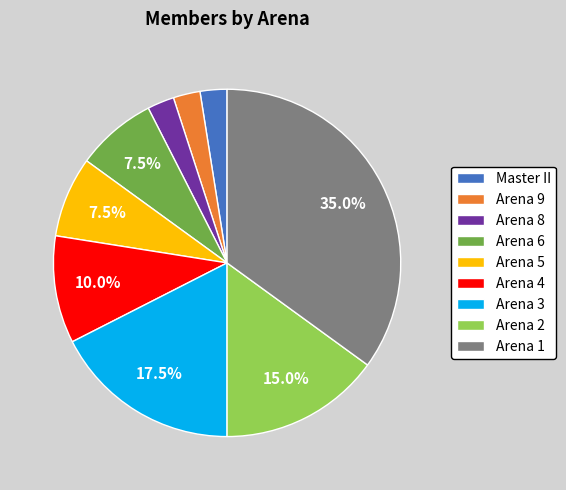

Which slice is the largest?

Arena 1